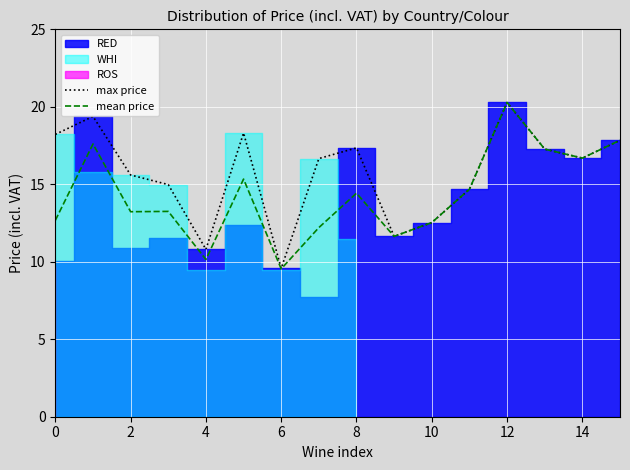

What is the value of the max price point at the 3rd from the left?

15.6